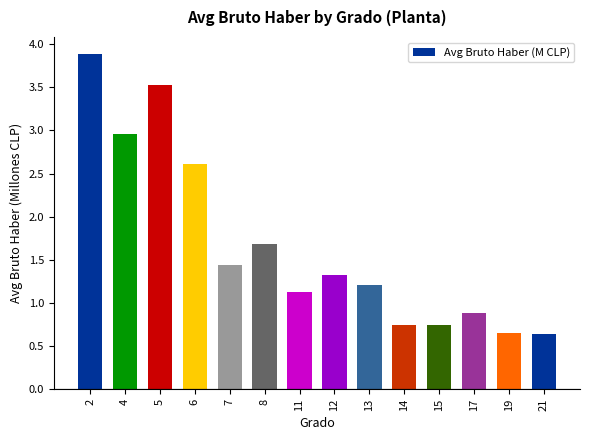

Which has a higher value, 8 or 5?

5